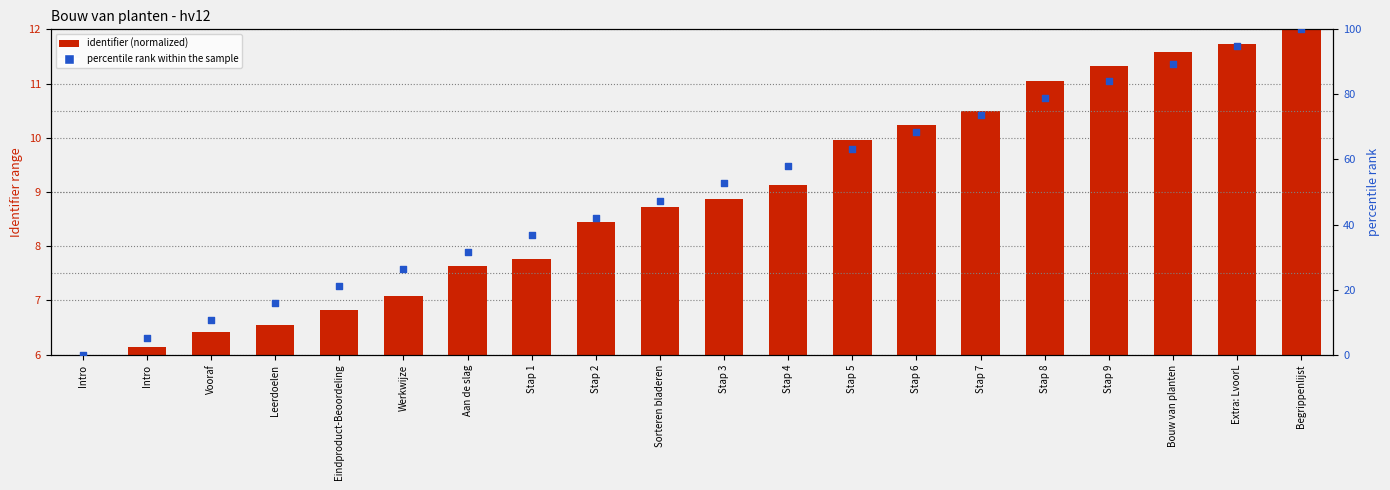

Which series has the widest spread of Y values?

percentile rank within the sample